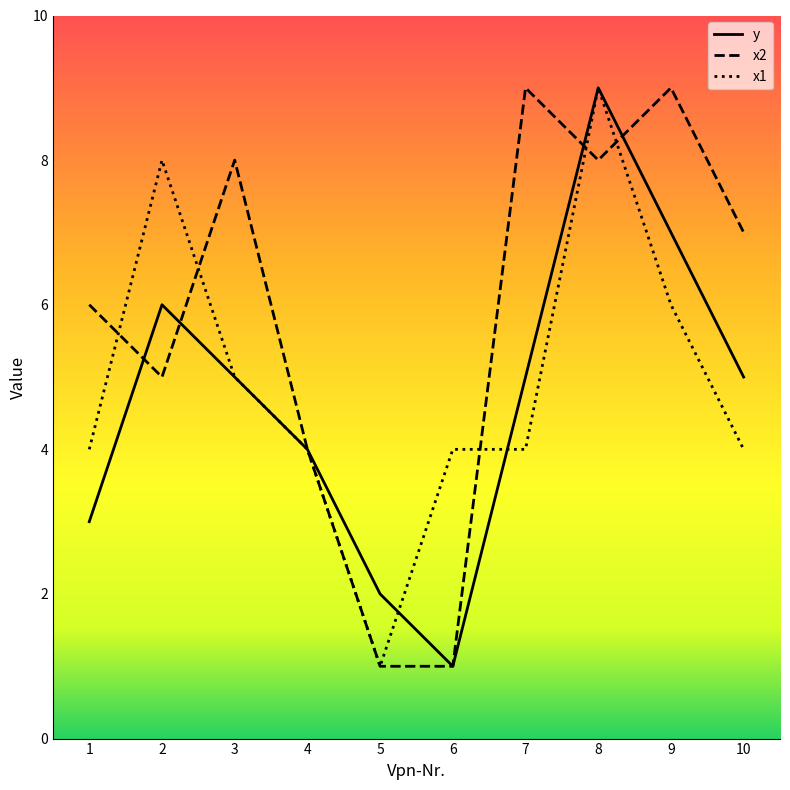

Which series ends up on top after the final intersection of y and x1?

y